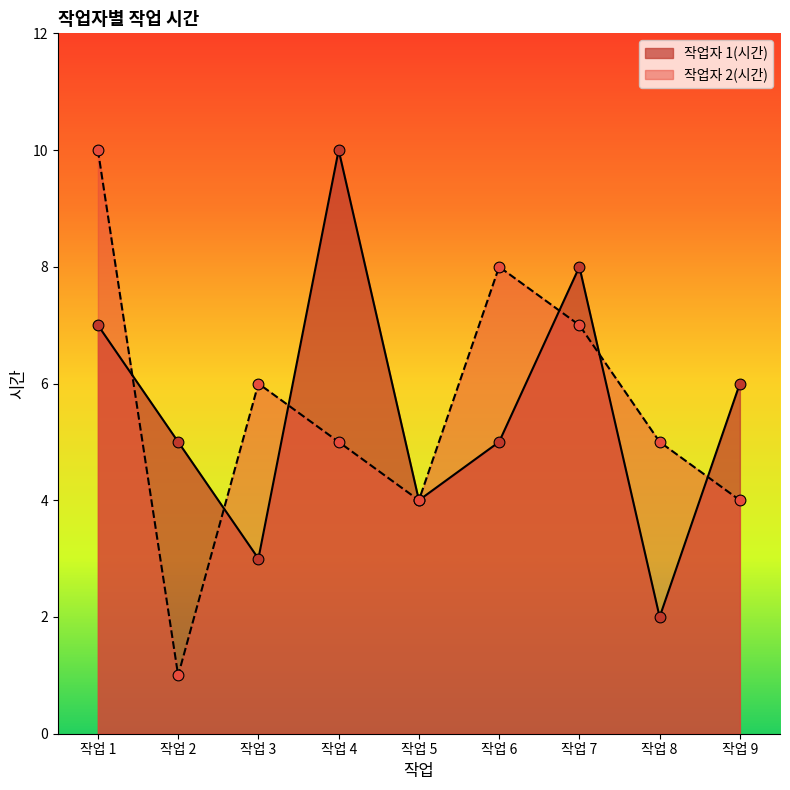

Which series has the largest Y range (max minus min)?

작업자 2(시간)